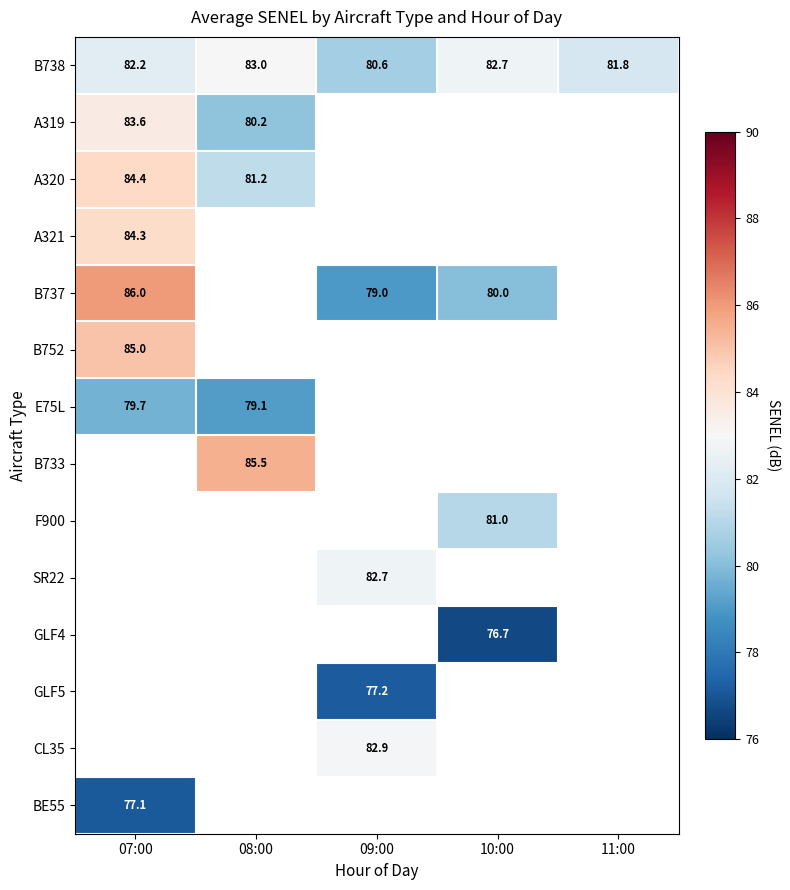

Between 09:00 and 07:00, which is larger?

07:00